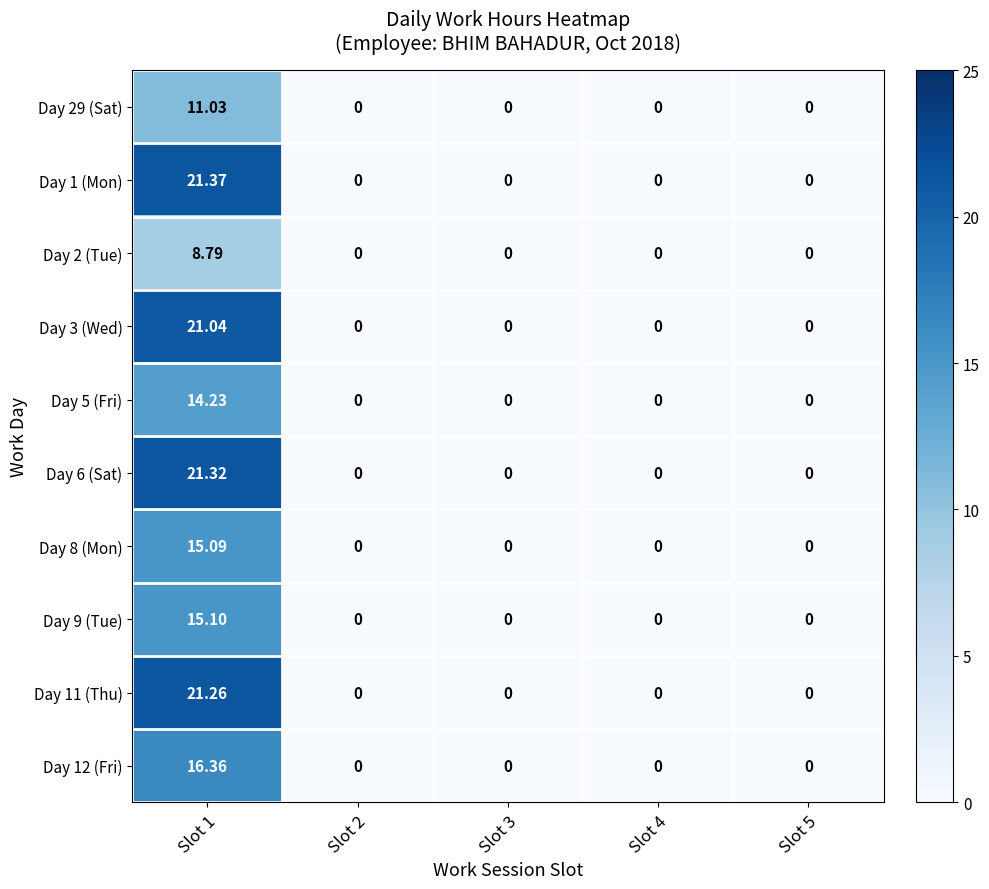

Is the value of Day 8 (Mon) at Slot 1 greater than the value of Day 29 (Sat) at Slot 2?

Yes